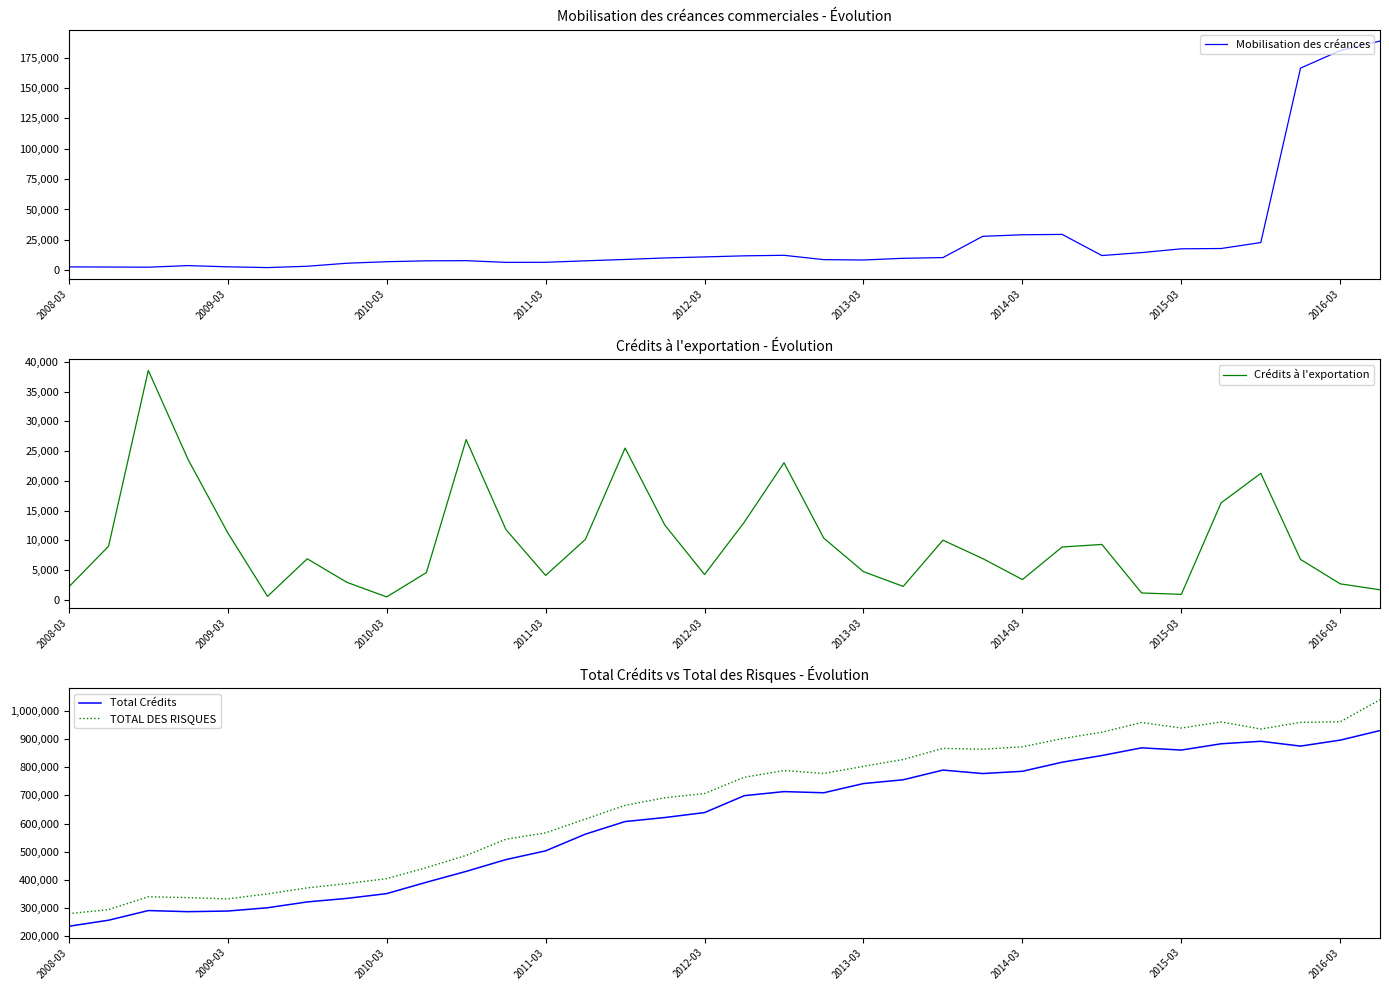

How many categories are shown in the chart?

34